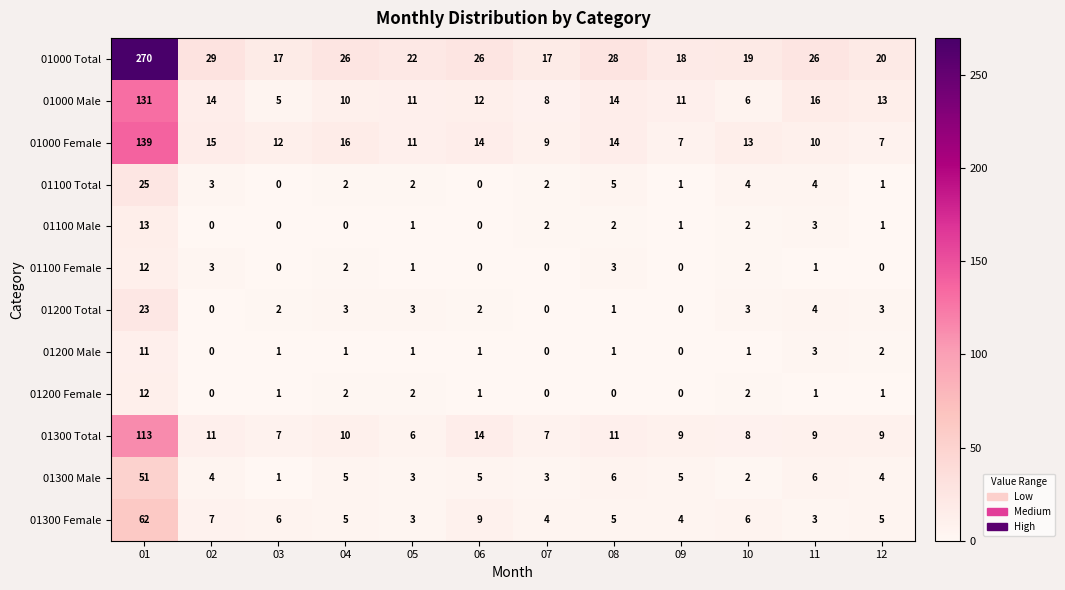

Which series has the widest spread of values?

01000 Total